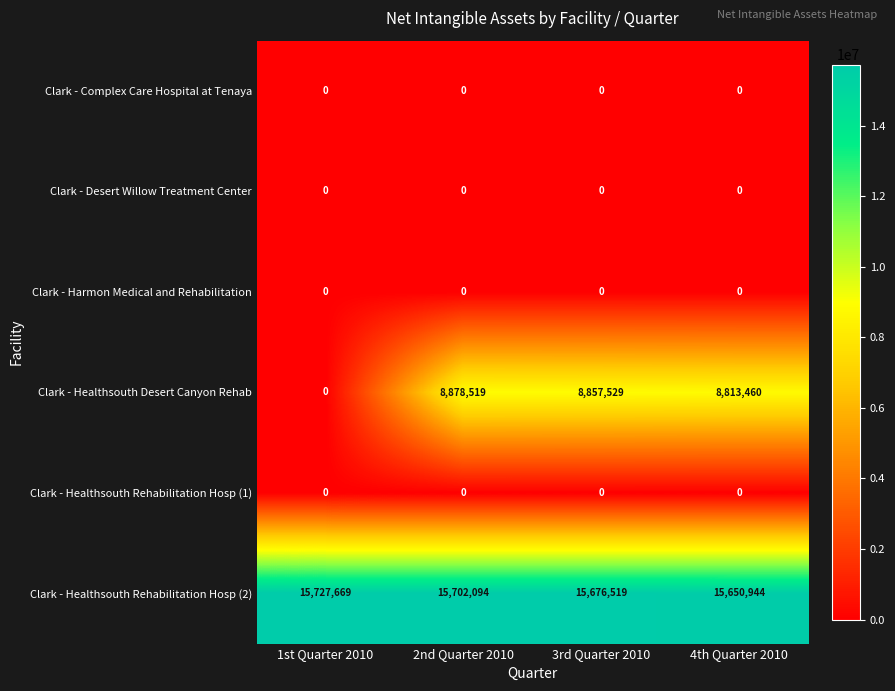

Which series changed the most between 1st Quarter 2010 and 3rd Quarter 2010?

Clark - Healthsouth Desert Canyon Rehab